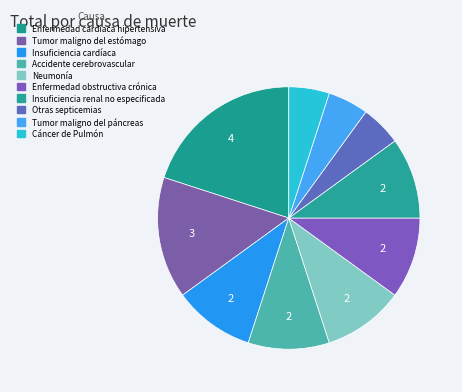

Between Tumor maligno del estómago and Enfermedad cardiaca hipertensiva, which is larger?

Enfermedad cardiaca hipertensiva